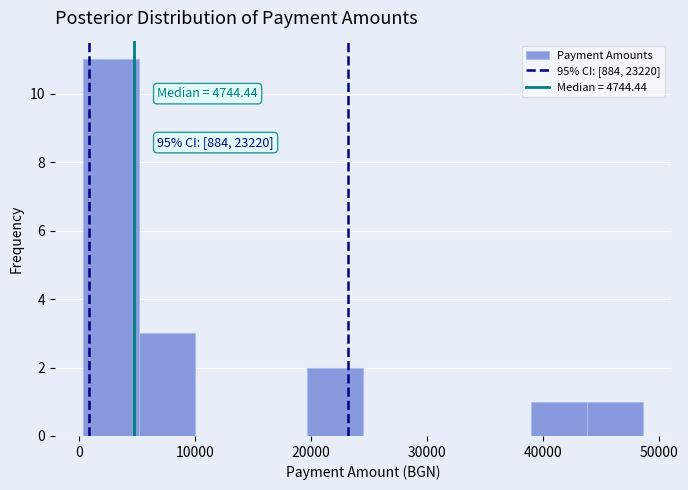

Which range on the x-axis has the tallest bar?

0 to 5000